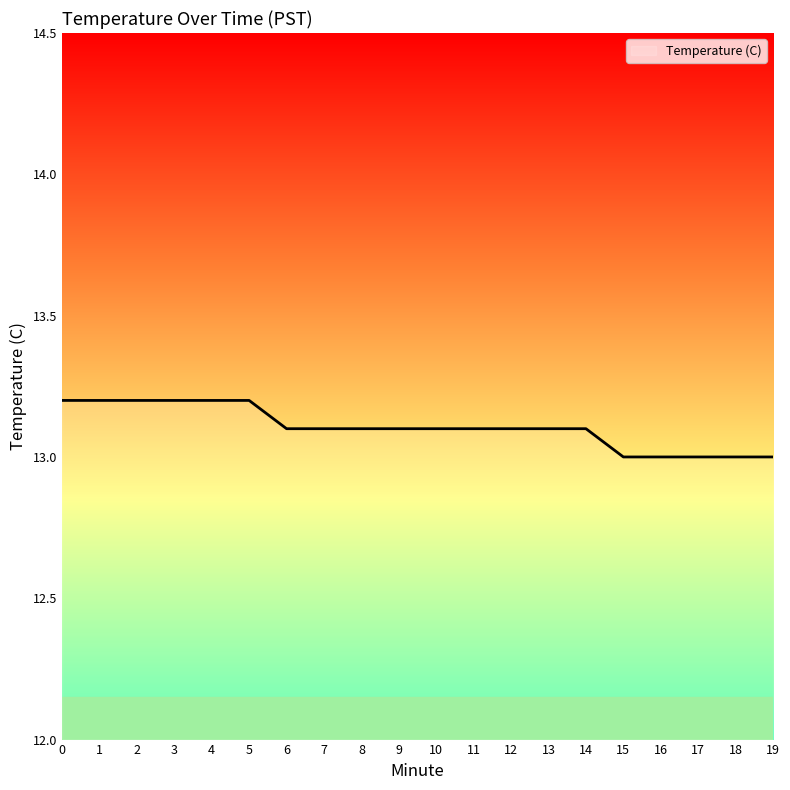

The value at 0 is 5.5. True or false?

False